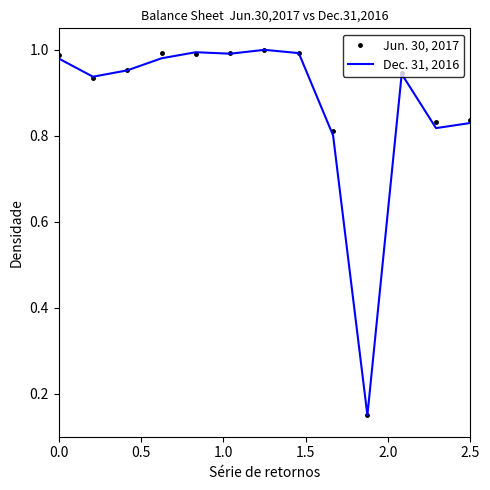

List the series in order of their overall mean, highest first.

Jun. 30, 2017, Dec. 31, 2016